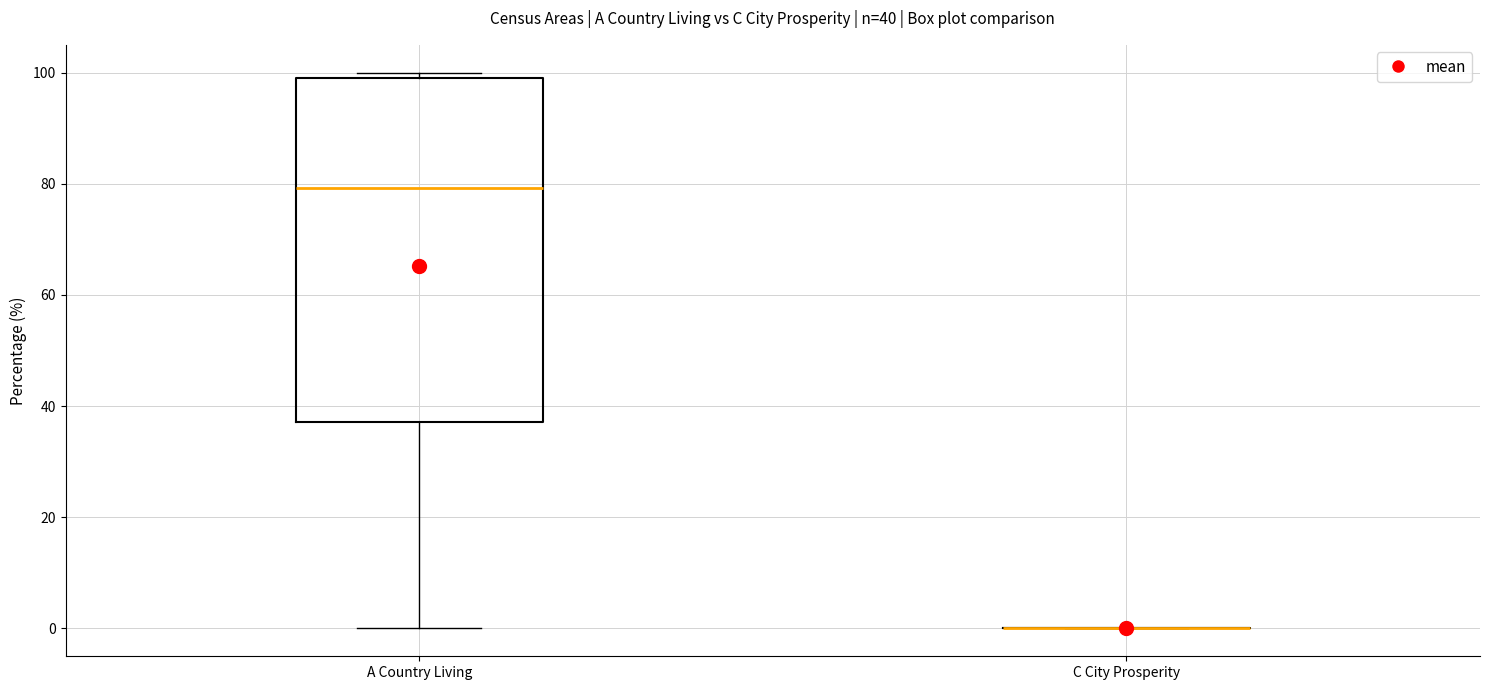

Comparing the boxes themselves (not the whiskers), which one is the tallest?

A Country Living